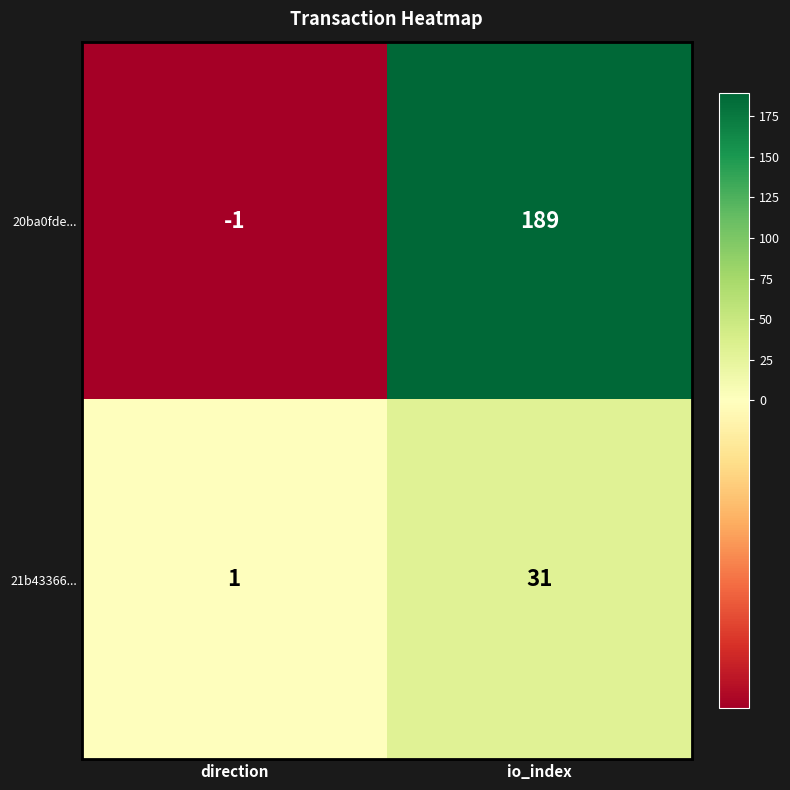

Which series has the largest total across all categories?

20ba0fde...